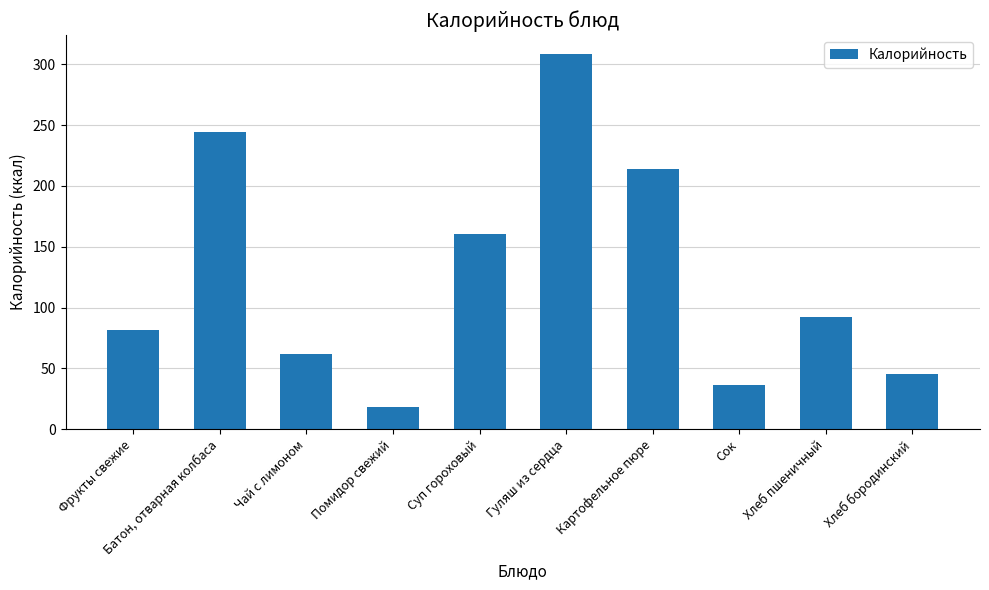

What is the label of the 9th bar from the left?

Хлеб пшеничный